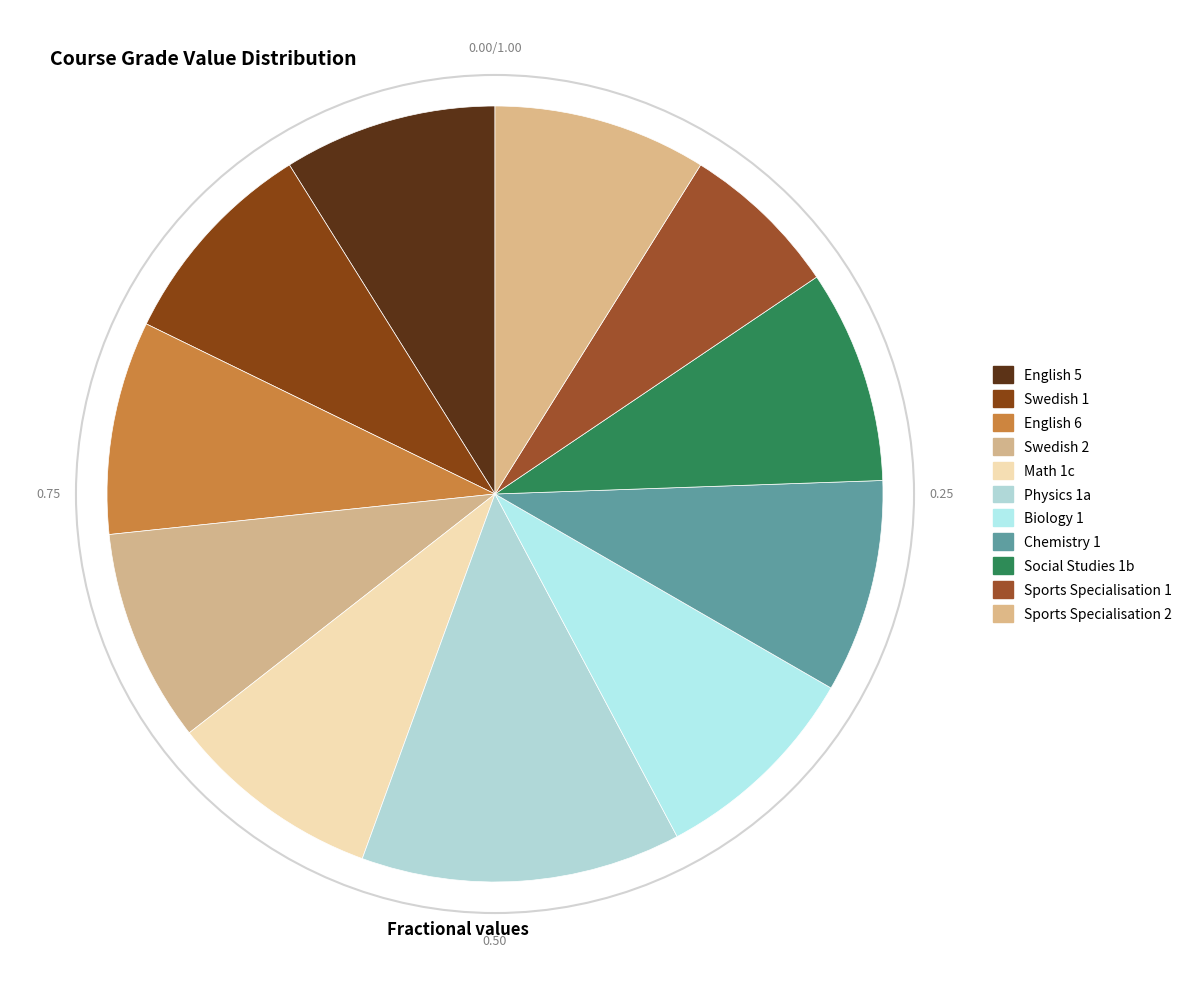

Is there a majority slice in this chart?

No